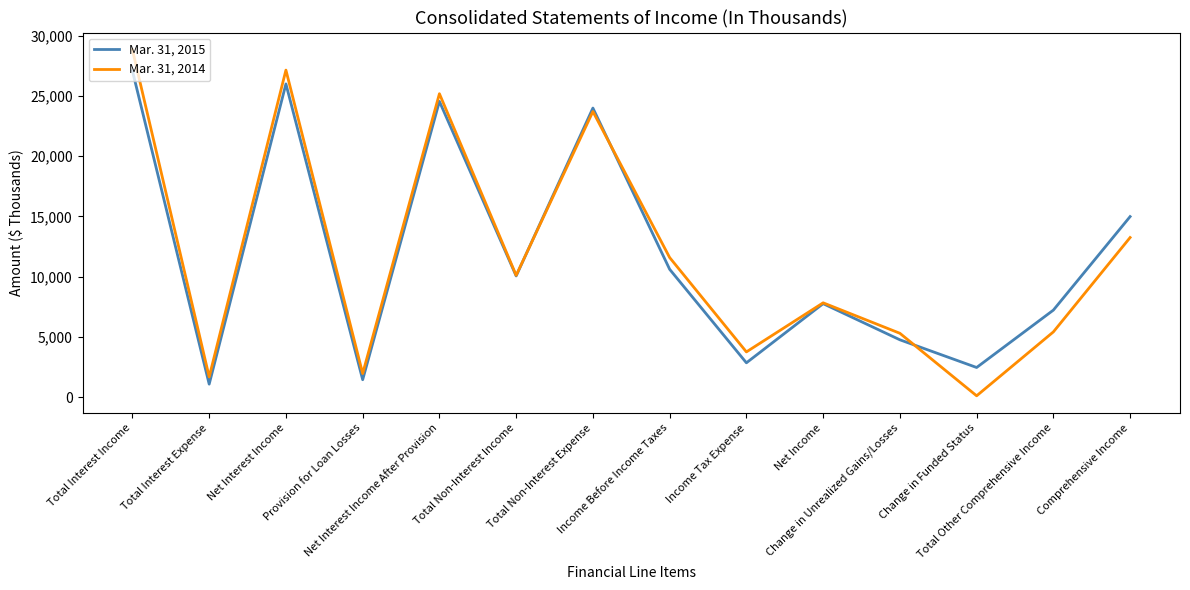

At which label is Mar. 31, 2014 closest to 14469?

Comprehensive Income